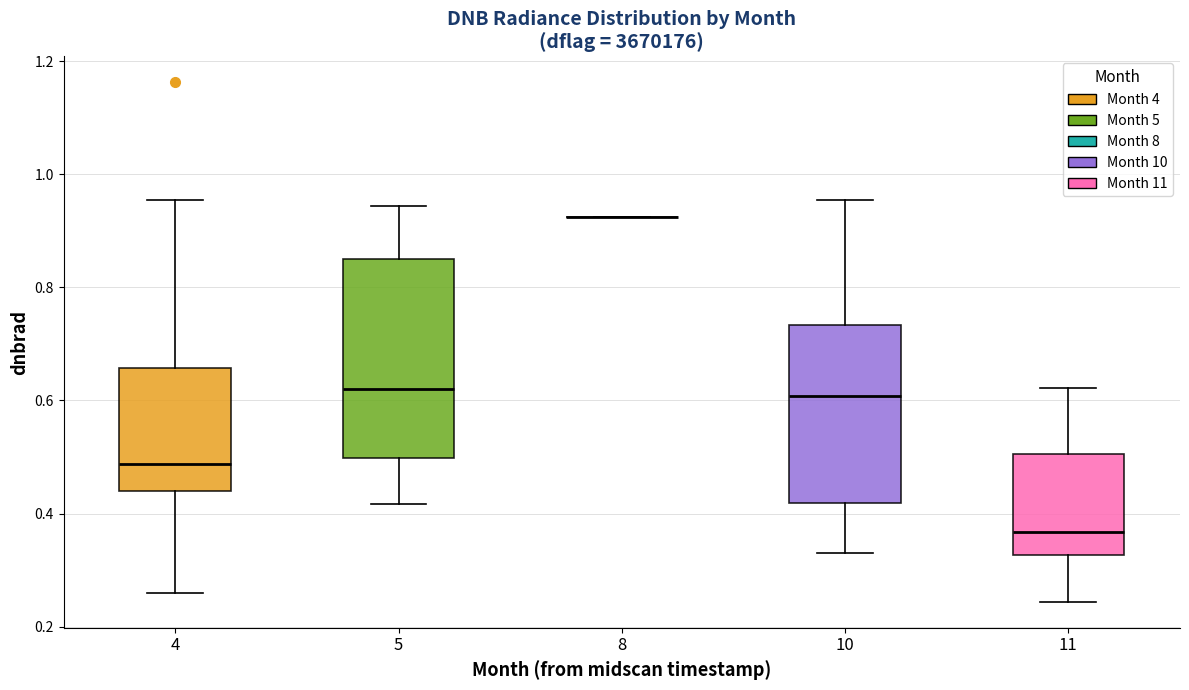

Comparing the boxes themselves (not the whiskers), which one is the tallest?

5